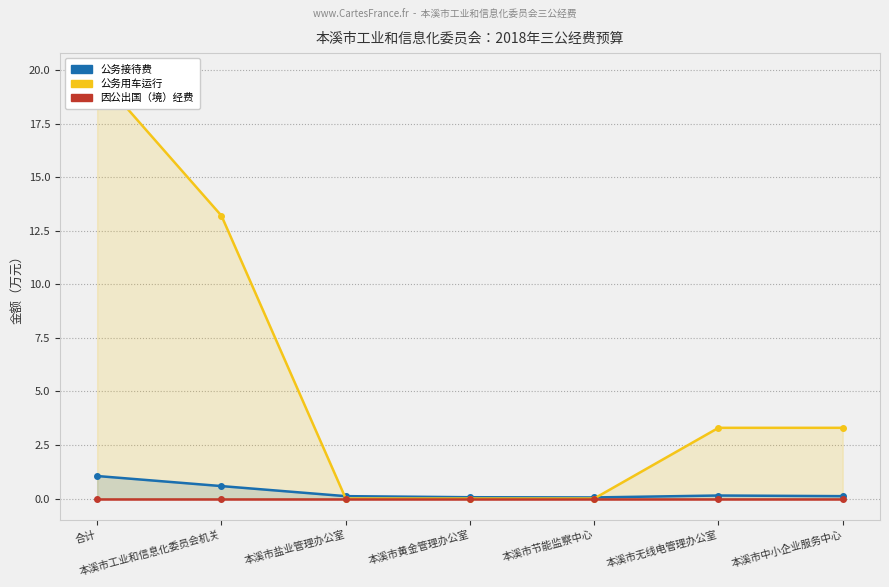

Reading left to right, list all the values displayed in this chart.

公务接待费: 1.1	0.6	0.1	0.1	0.1	0.1	0.1
公务用车运行: 19.8	13.2	0.0	0.0	0.0	3.3	3.3
因公出国（境）经费: 0.0	0.0	0.0	0.0	0.0	0.0	0.0